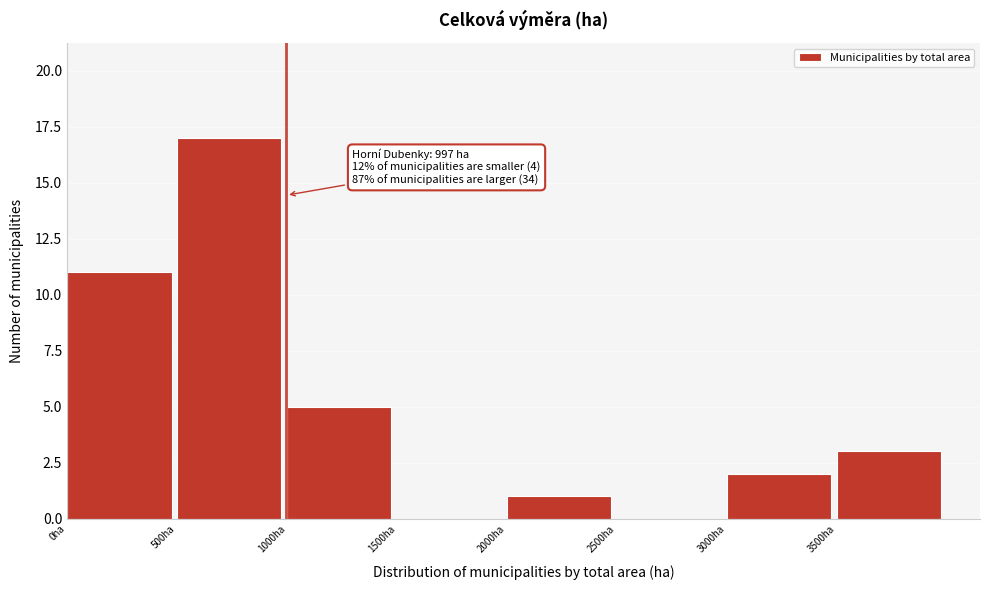

Over which range of the x-axis is the bar tallest?

500 to 1000